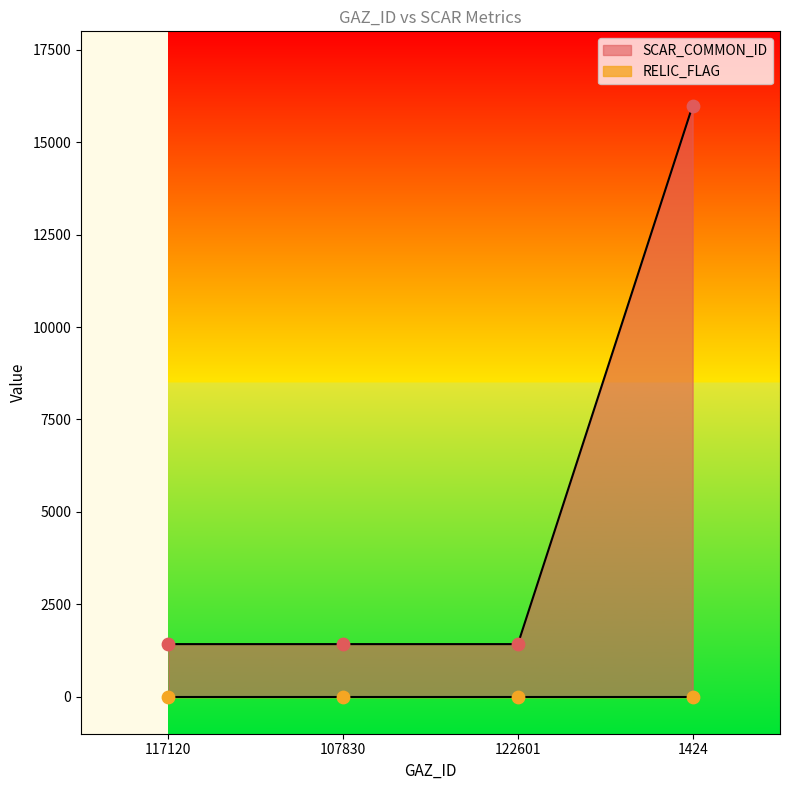

What is the change in value from 122601 to 1424?

+14565